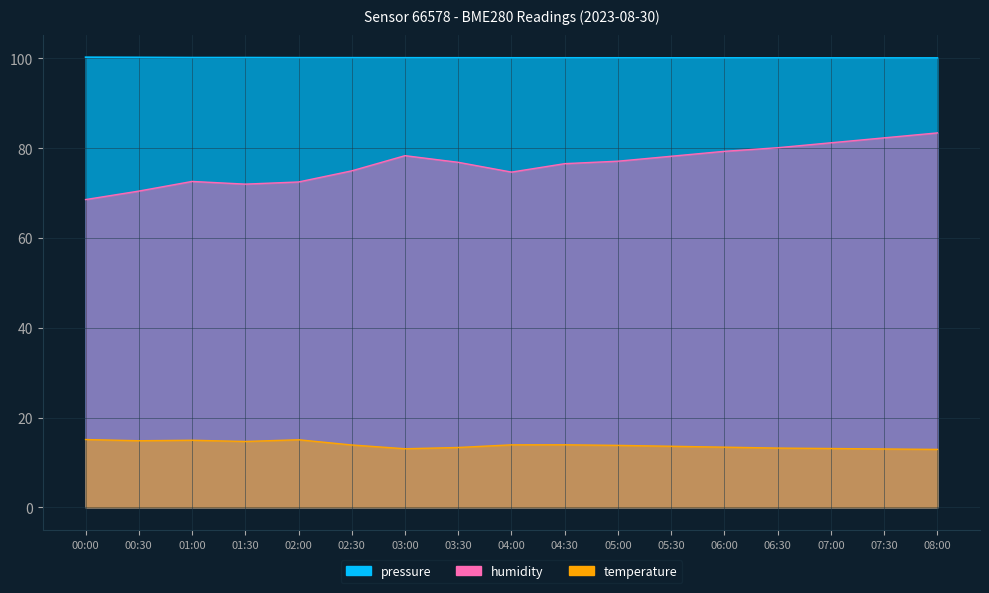

Is it true that pressure equals 100.1 at 07:30?

True